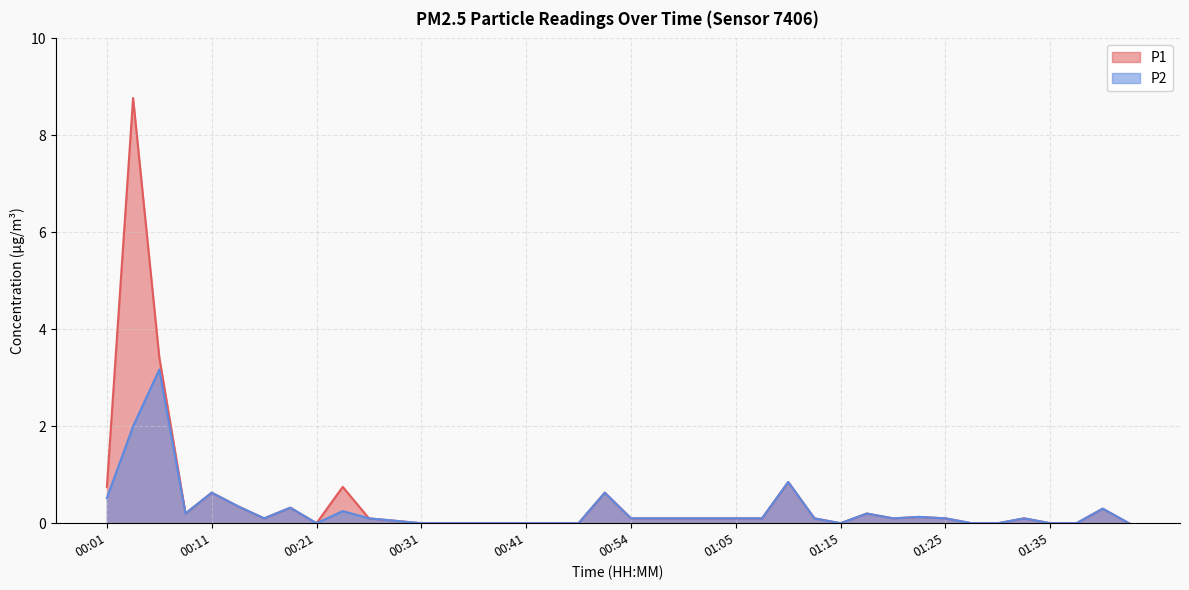

What is the maximum value shown in the chart?

8.8